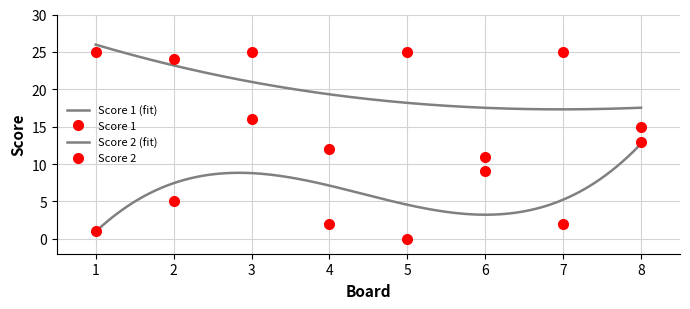

How many interior local peaks does the Score 2 series have?

2